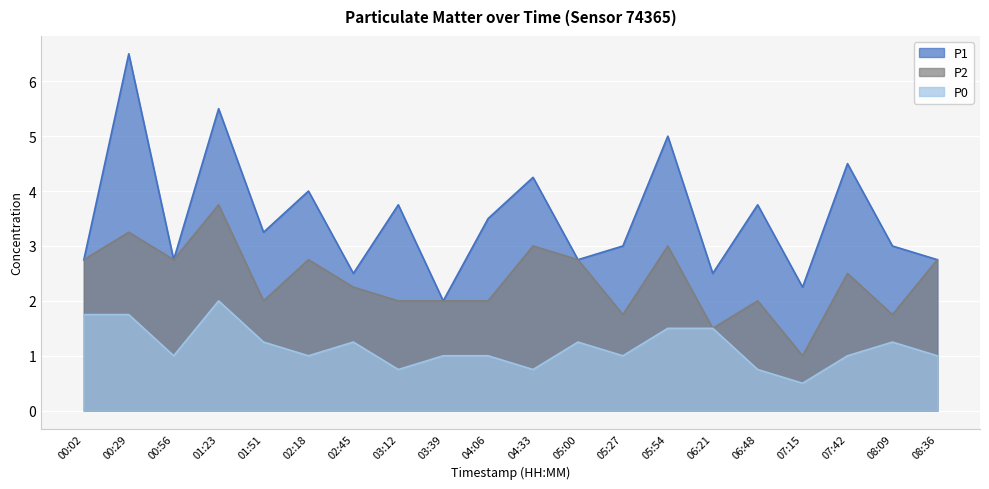

At which label does P2 reach its minimum?

07:15